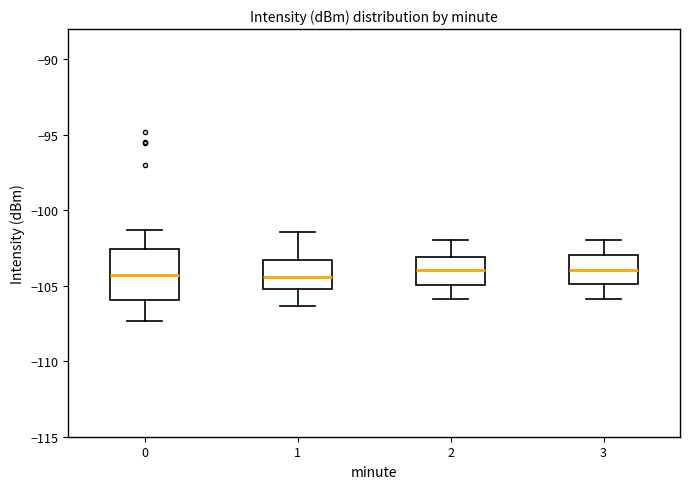

Reading left to right, transcribe this box plot: for each box, give where its median line is, the range the box spans, and where its two whiskers end, as read against the y-axis. The values are not printed on the chart, so give them approximately, as read against the axis.

0: median -104.5, box -106.0 to -102.5, whiskers -107.5 to -101.5
1: median -104.5, box -105.0 to -103.5, whiskers -106.5 to -101.5
2: median -104.0, box -105.0 to -103.0, whiskers -106.0 to -102.0
3: median -104.0, box -105.0 to -103.0, whiskers -106.0 to -102.0